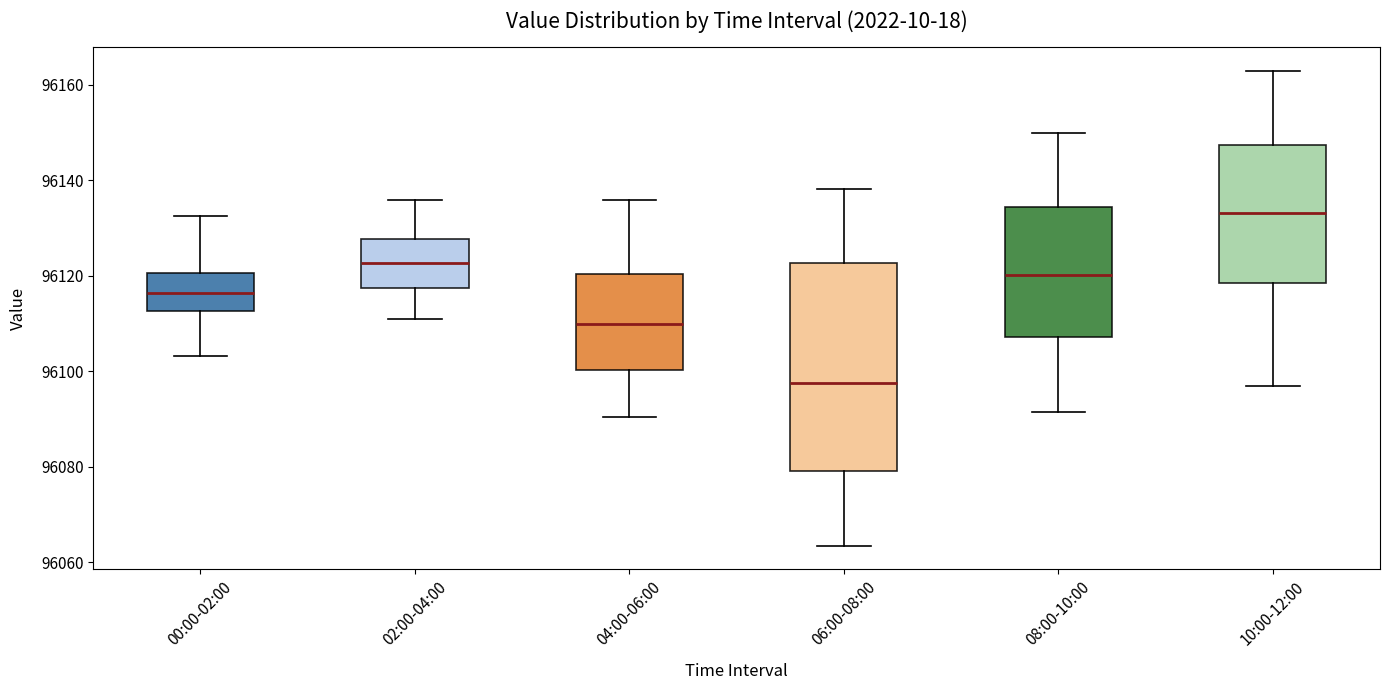

Which box is the tallest, from its lower edge to its upper edge?

06:00-08:00